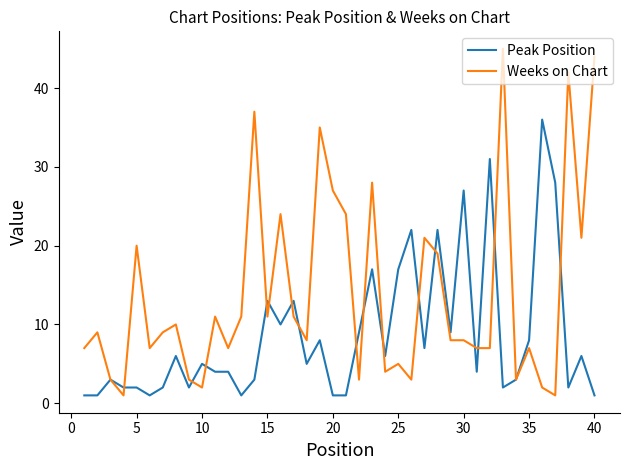

Rank the series by their maximum value, from highest to lowest.

Weeks on Chart, Peak Position